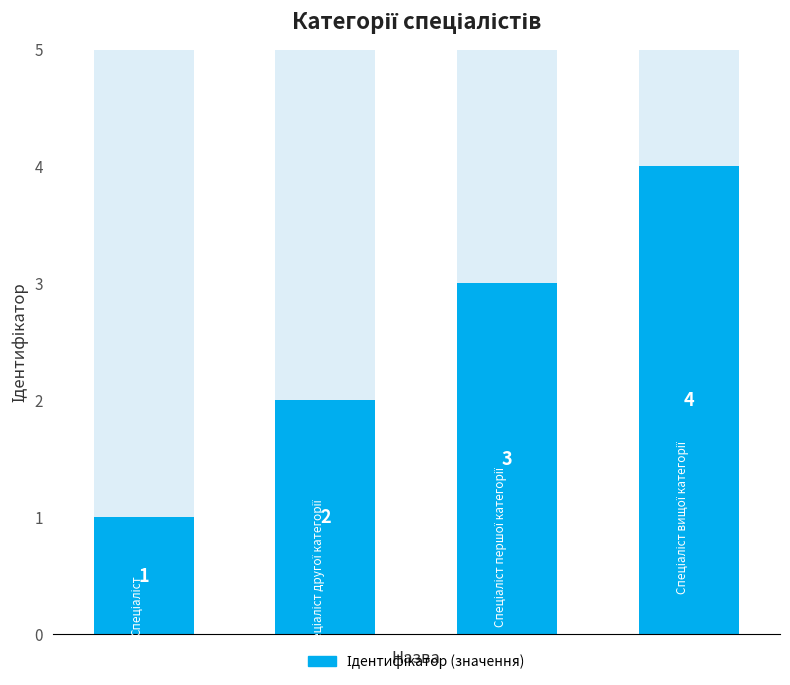

What is the maximum value shown in the chart?

4